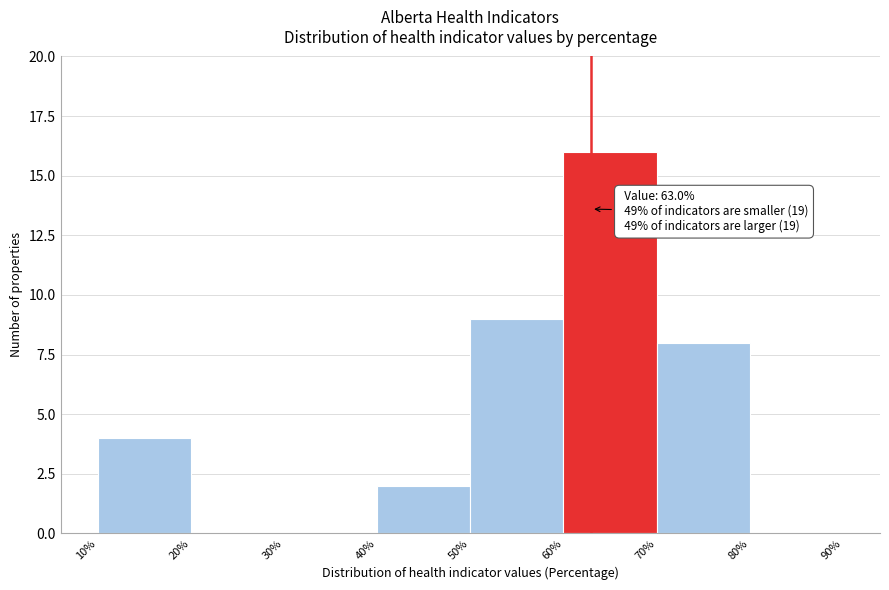

Over which range of the x-axis is the bar tallest?

60% to 70%